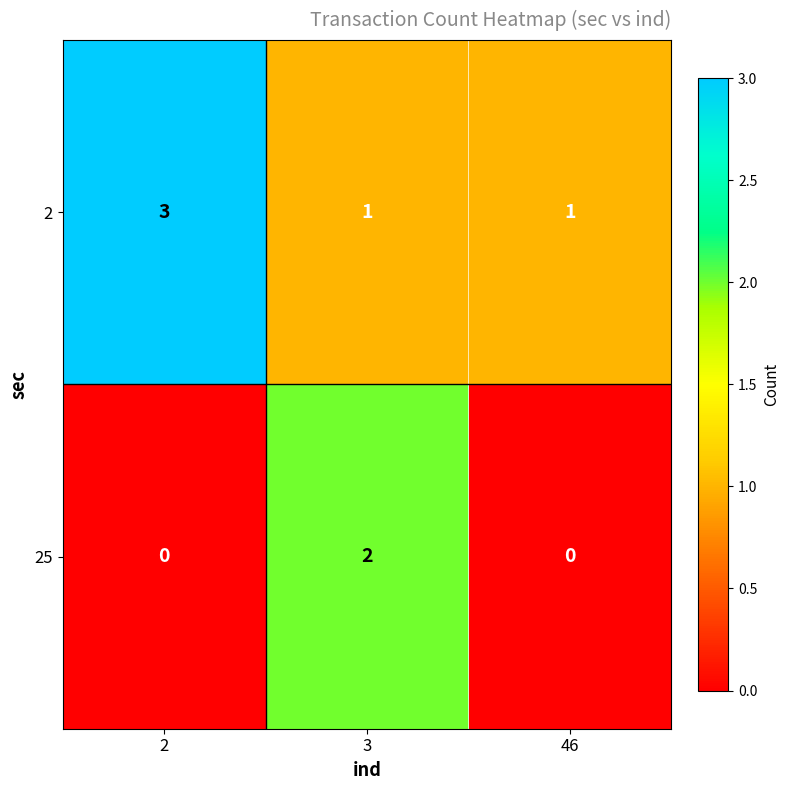

What is the total value across all series at 2?

3